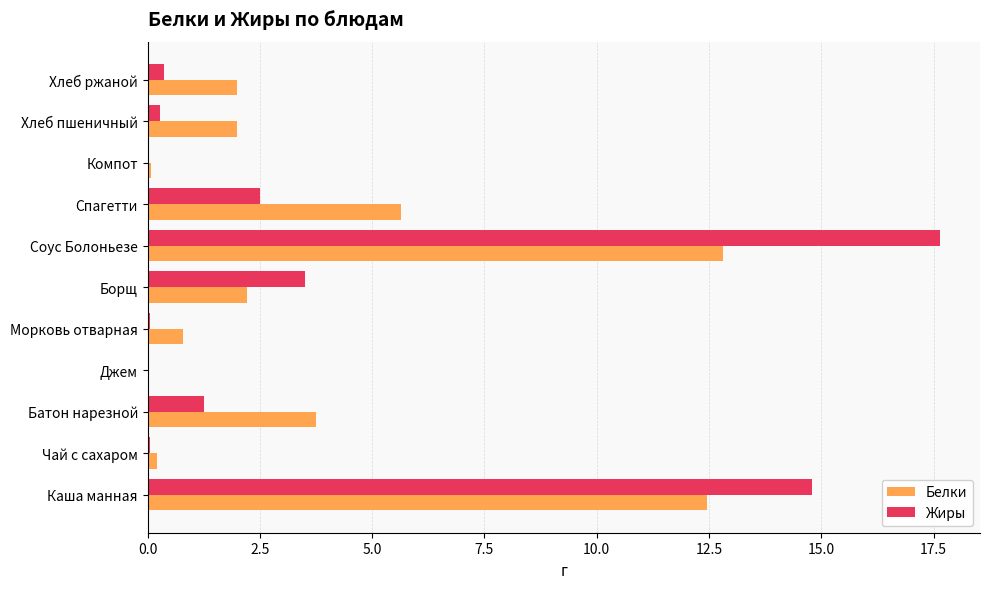

At which category does the chart reach its peak across all series?

Соус Болоньезе